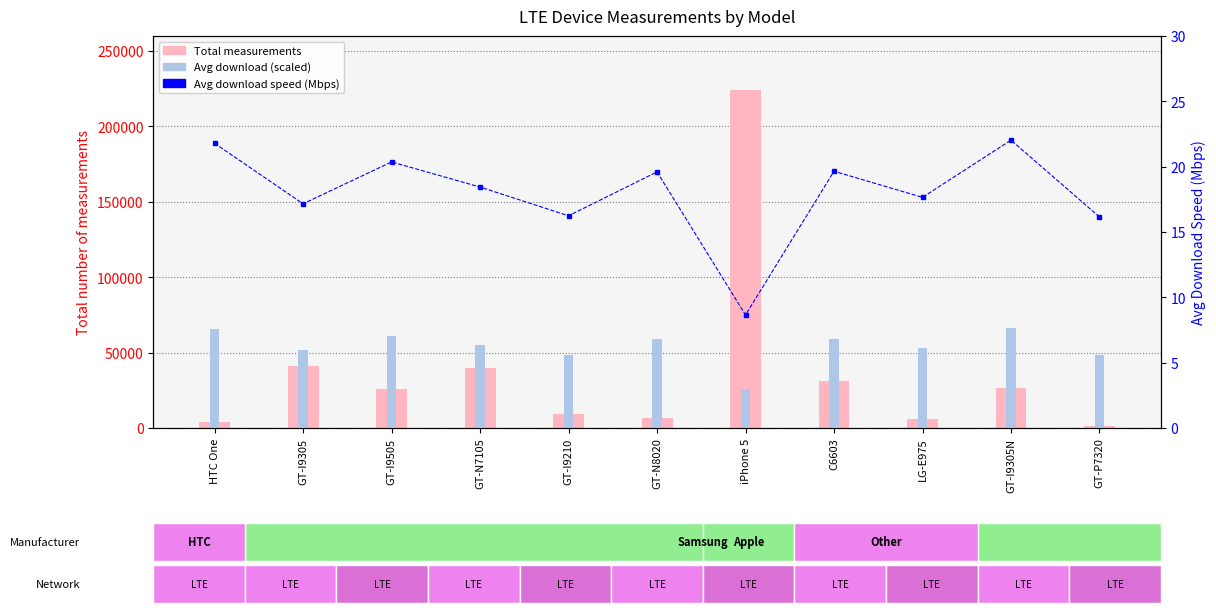

Where is Avg download speed (scaled) nearest to the value 46020?

GT-P7320